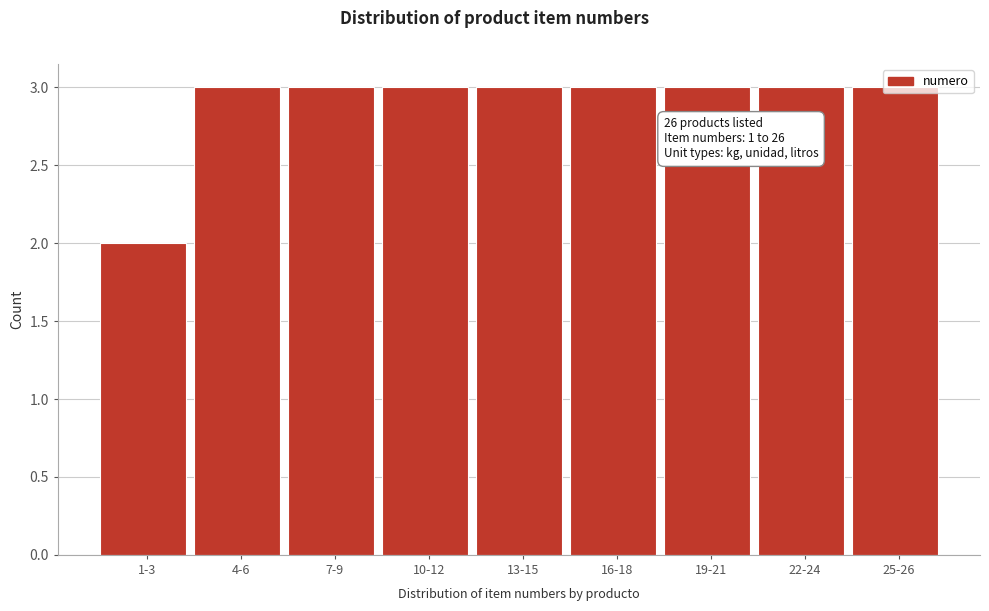

What is the greatest value displayed?

3